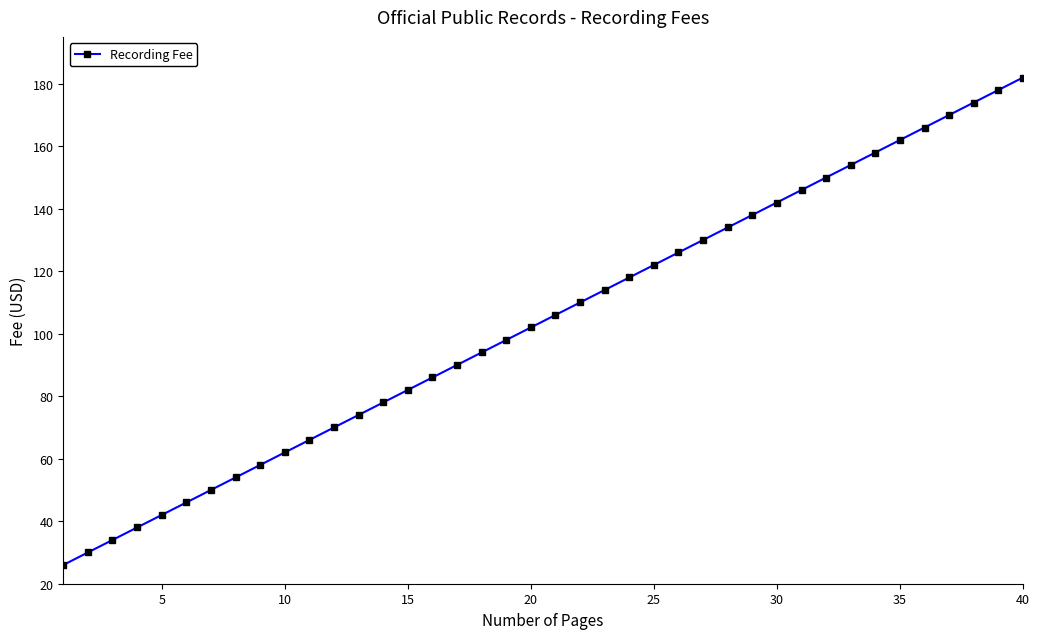

Reading right to left, transcribe all the data shown in this chart.

182	178	174	170	166	162	158	154	150	146	142	138	134	130	126	122	118	114	110	106	102	98	94	90	86	82	78	74	70	66	62	58	54	50	46	42	38	34	30	26